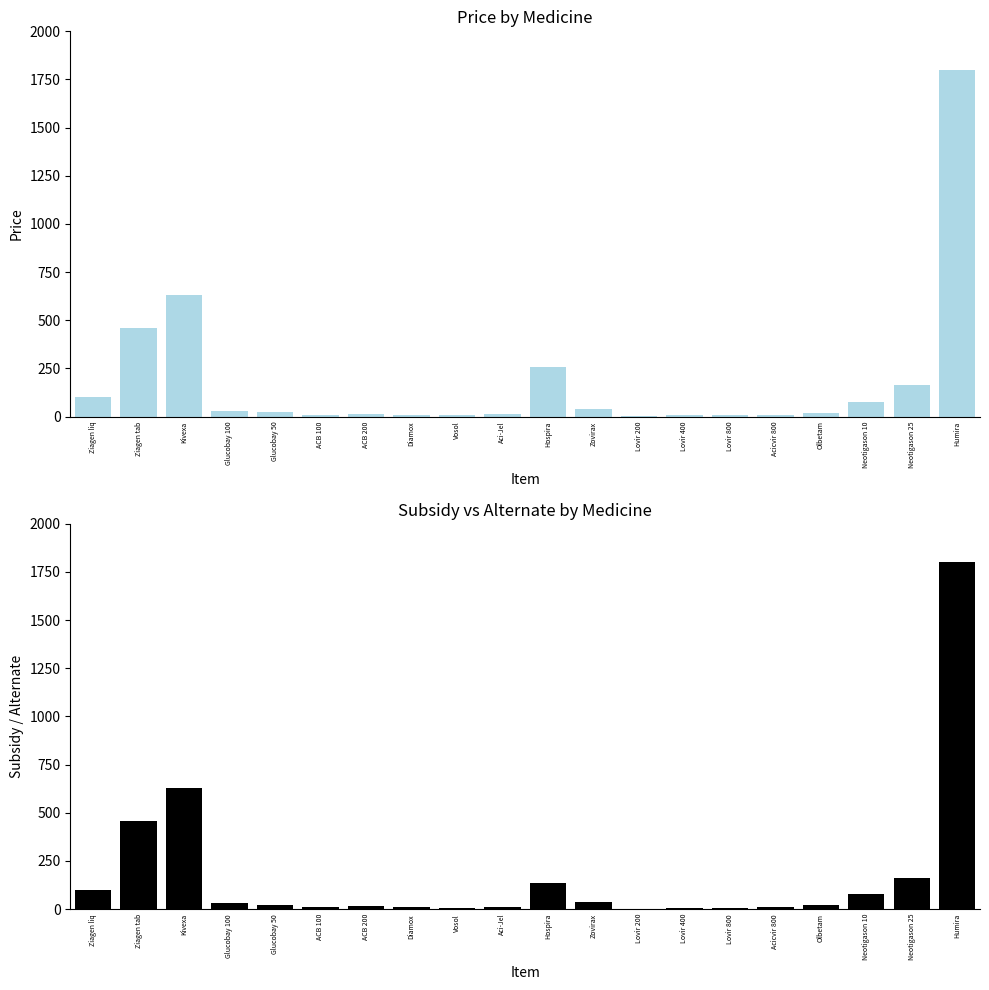

What is the total value across all series at Aci-Jel?

19.8